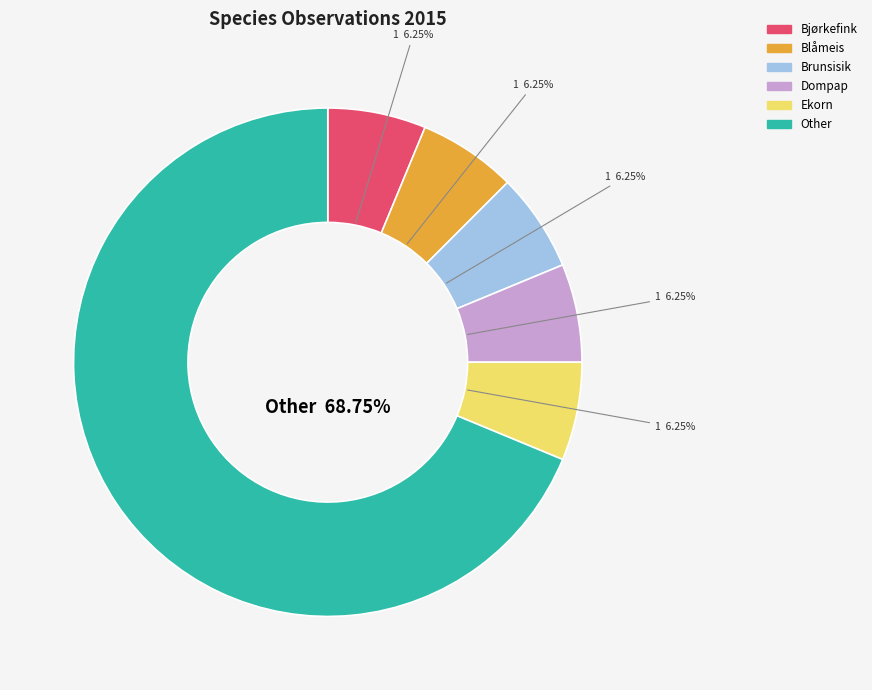

Approximately how many times larger is the value at Ekorn compared to Bjørkefink?

1.0